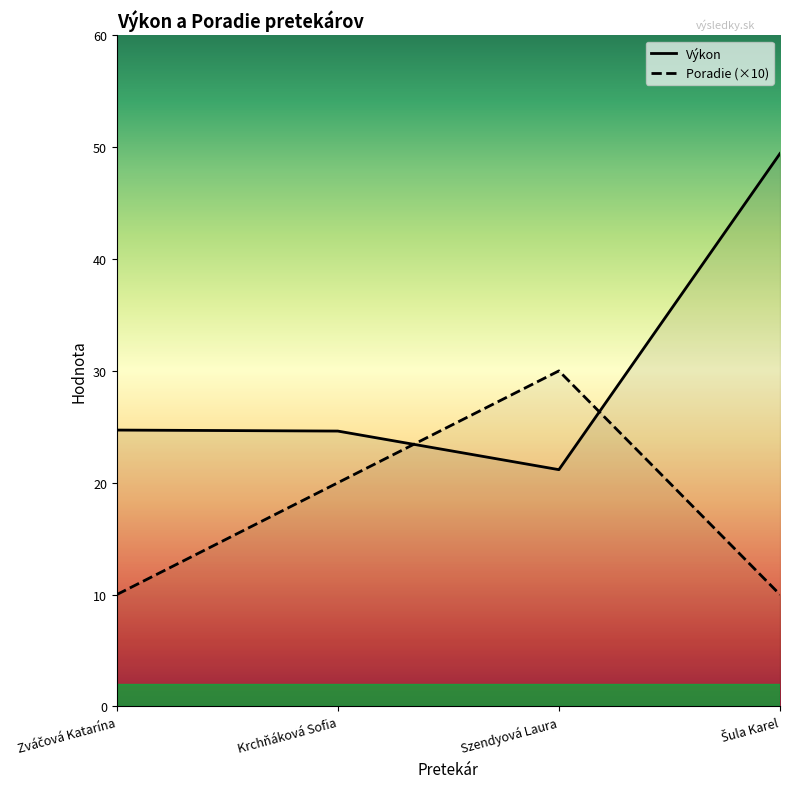

Which series ends up on top after the final intersection of Poradie (×10) and Výkon?

Výkon